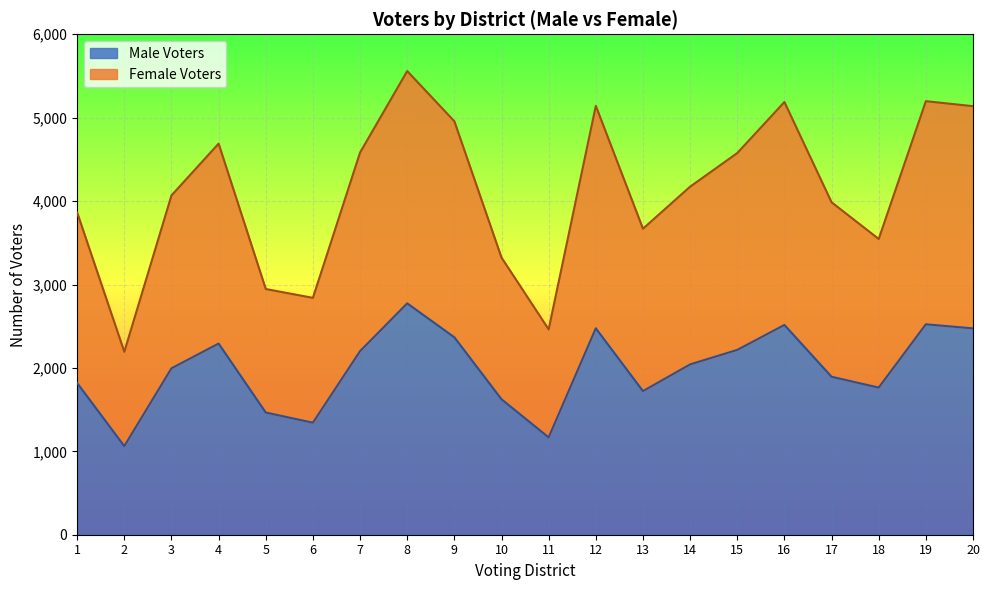

Where is Female Voters nearest to the value 3876?

1